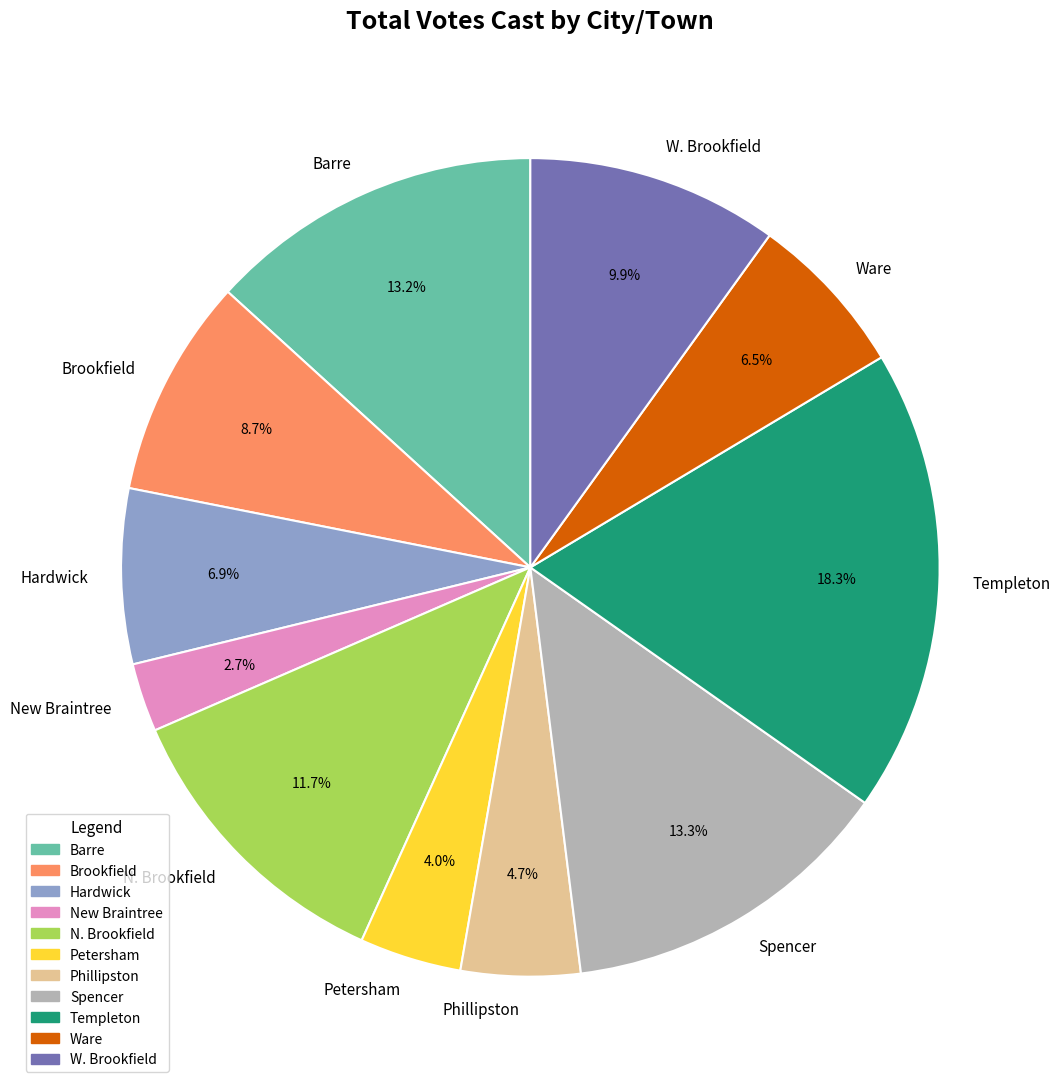

To the nearest percent, what is the average slice percentage?

9%